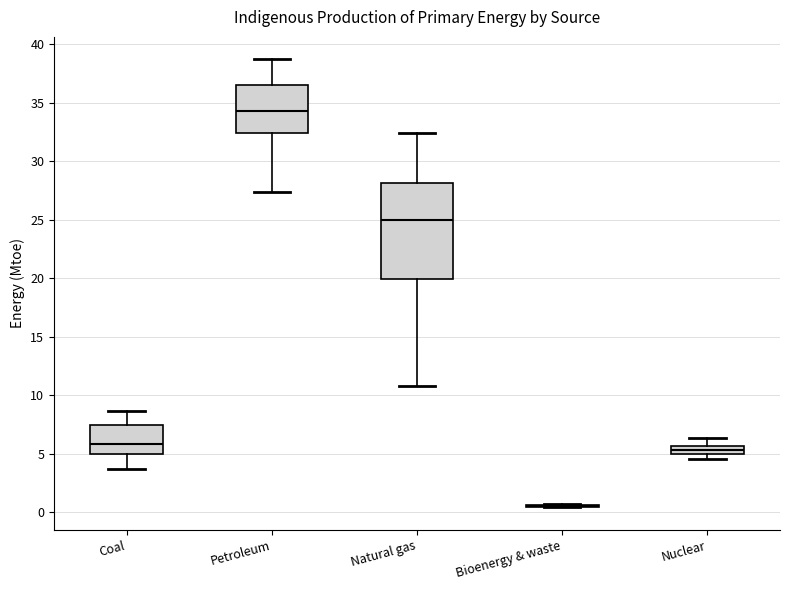

Comparing the boxes themselves (not the whiskers), which one is the tallest?

Natural gas